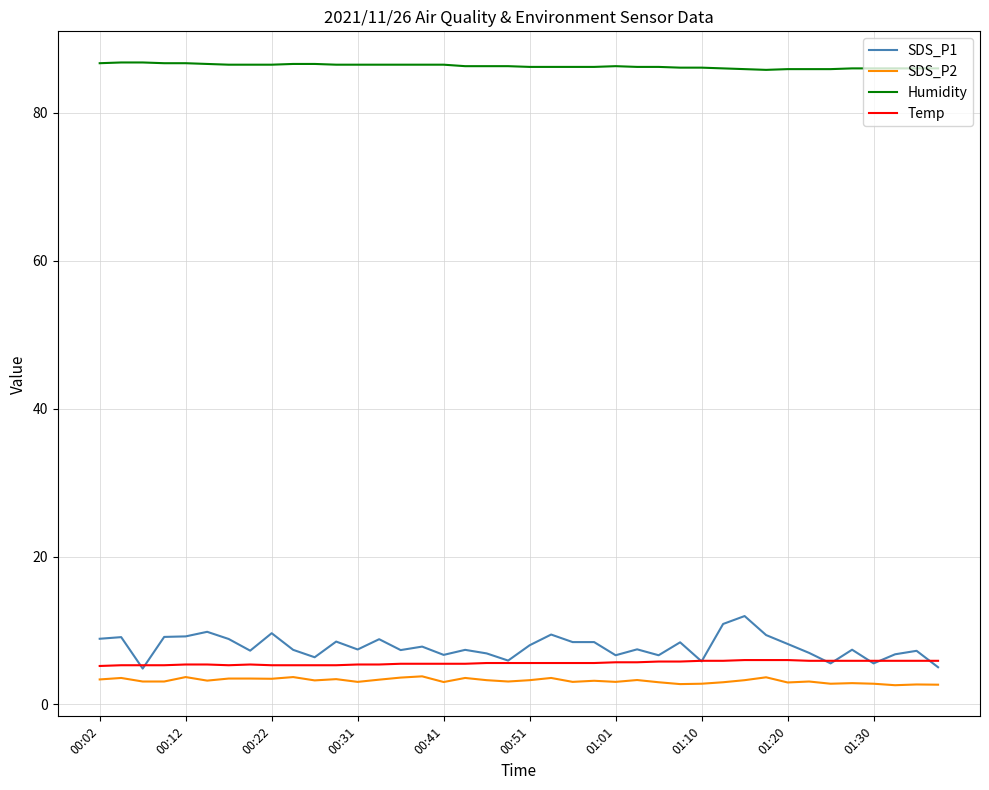

Which series has the largest range (max minus min)?

SDS_P1